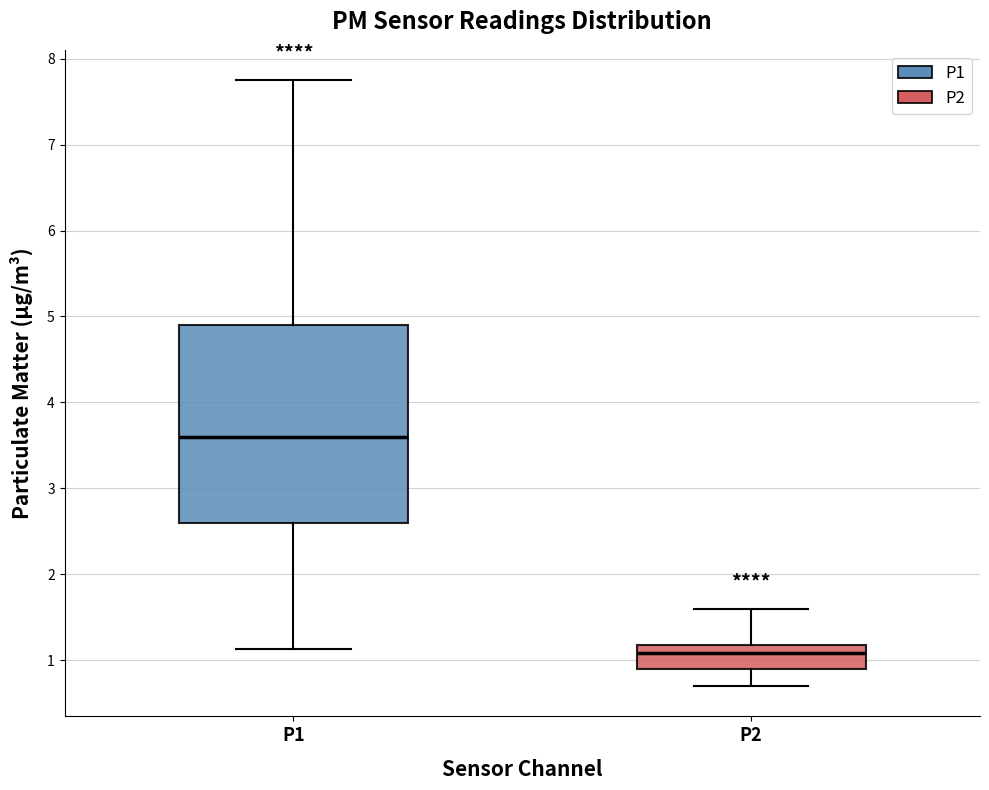

Reading left to right, read every box against the y-axis: the position of its median line, the range the box covers, and the ends of its whiskers. The values are not printed on the chart, so give them approximately, as read against the axis.

P1: median 3.6, box 2.6 to 4.9, whiskers 1.1 to 7.8
P2: median 1.1, box 0.9 to 1.2, whiskers 0.7 to 1.6